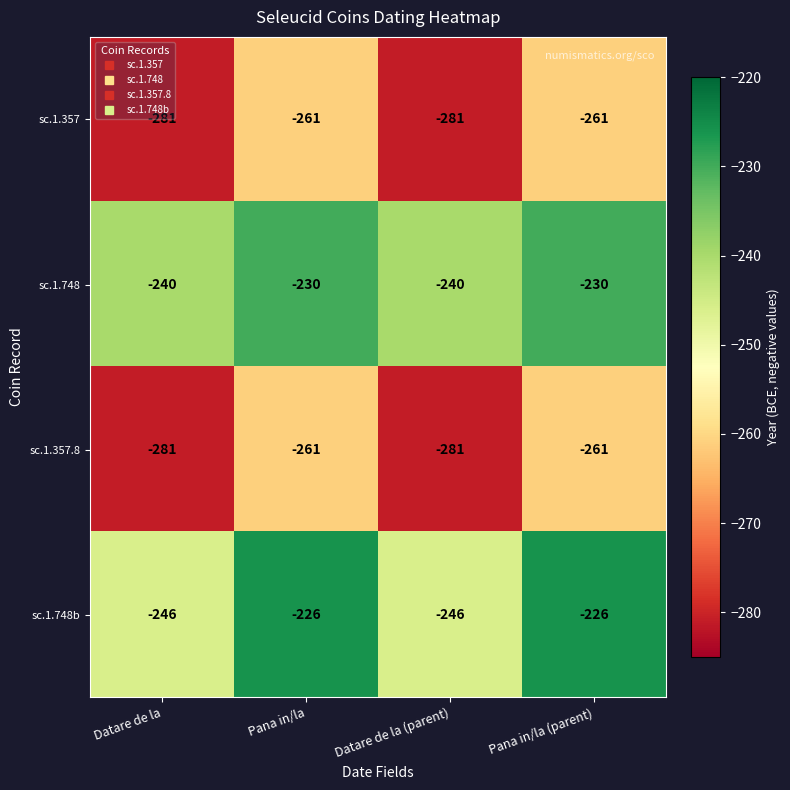

What is the total value across all series at Datare de la?

-1048